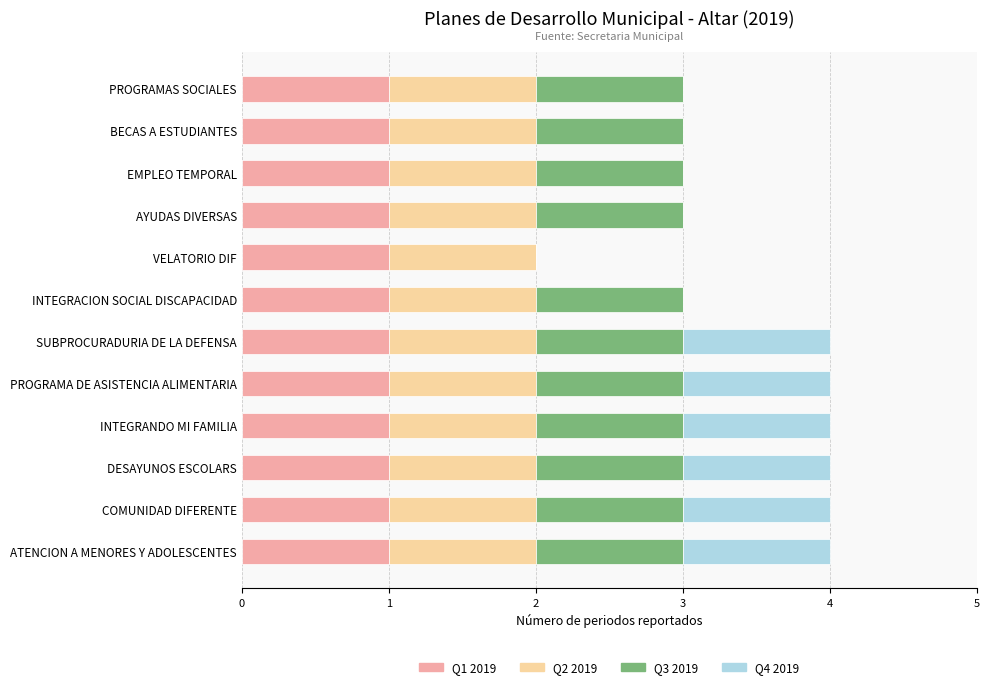

How many series are shown in this chart?

4